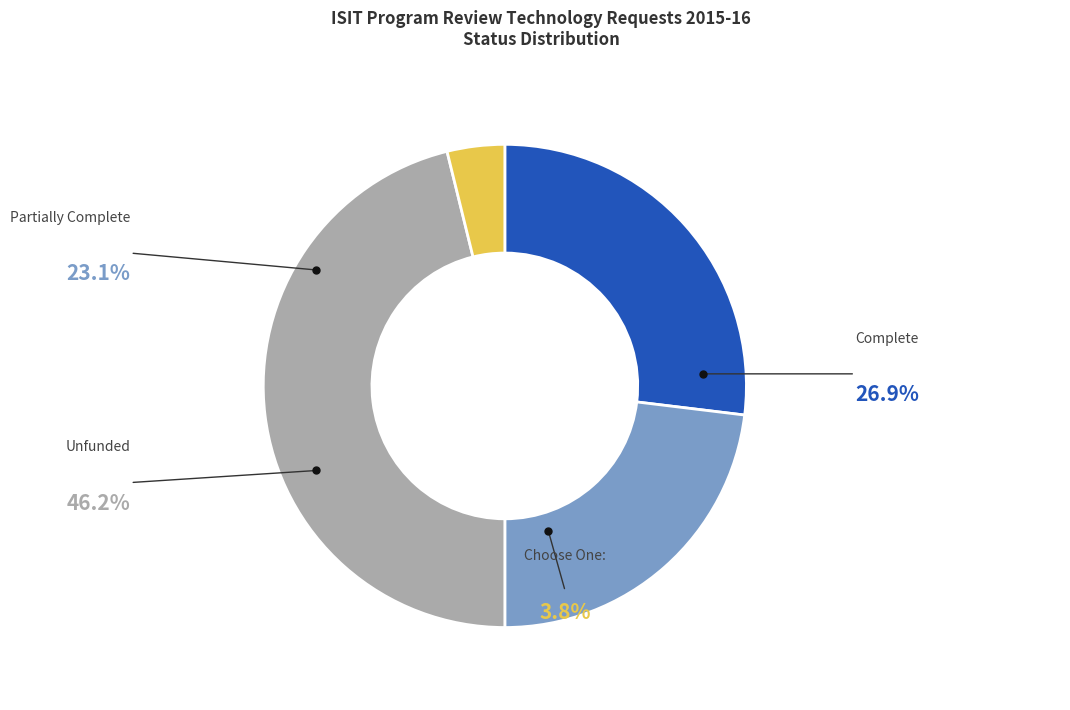

To the nearest percent, what is the average slice percentage?

25%